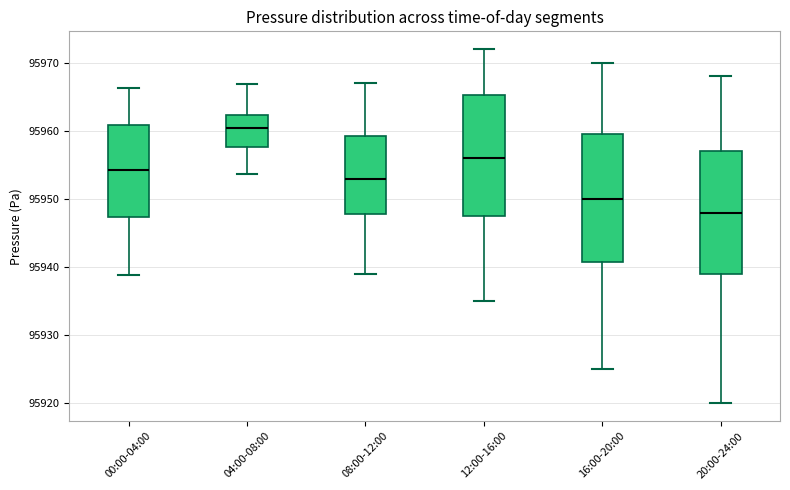

Which box has the highest median line?

04:00-08:00